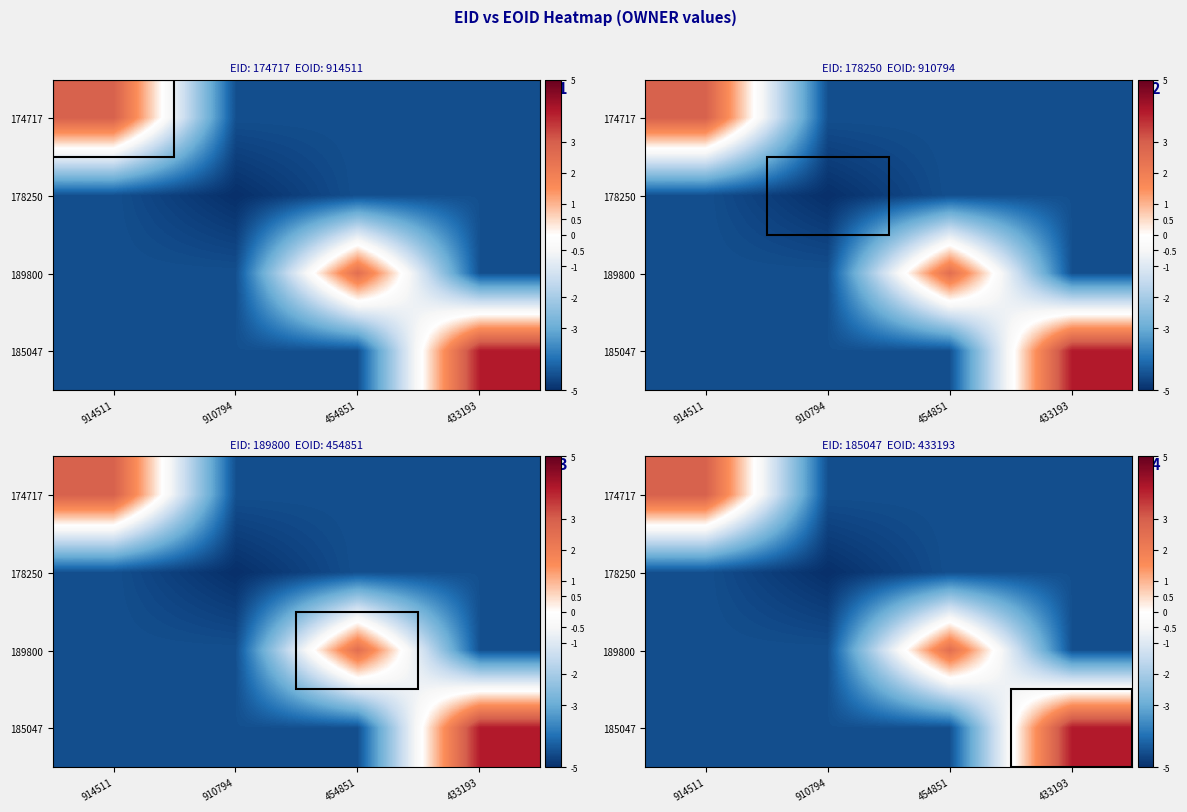

How many data points does each series have?

4